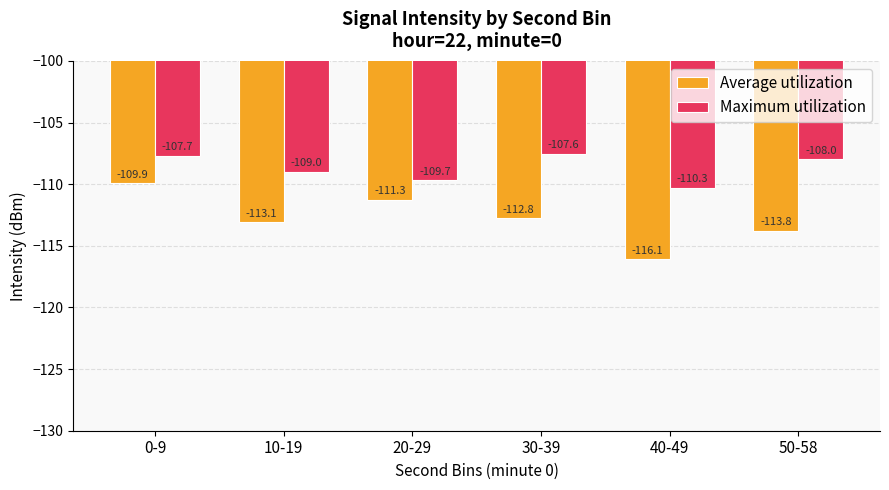

Which label corresponds to the largest value in the chart?

30-39